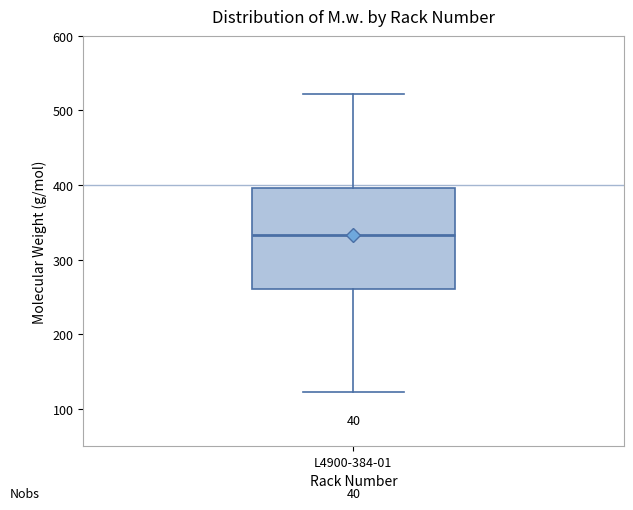

Read this box plot against the y-axis: the position of the median line, the range covered by the box, and the ends of both whiskers. The values are not printed on the chart, so give them approximately, as read against the axis.

median 330, box 260 to 400, whiskers 120 to 520